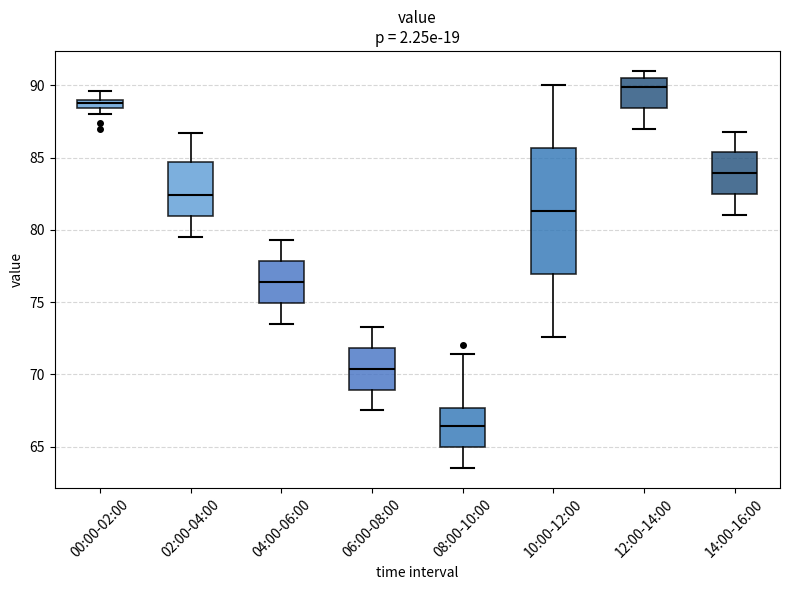

Which box's median line is the lowest?

08:00-10:00